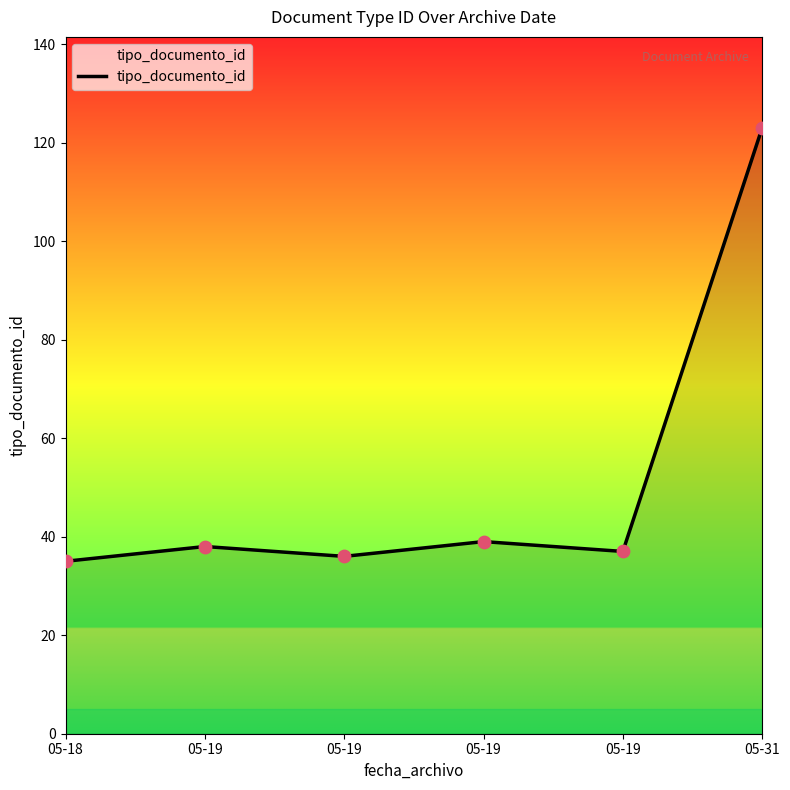

What is the change in value from 05-19 to 05-31?

+86